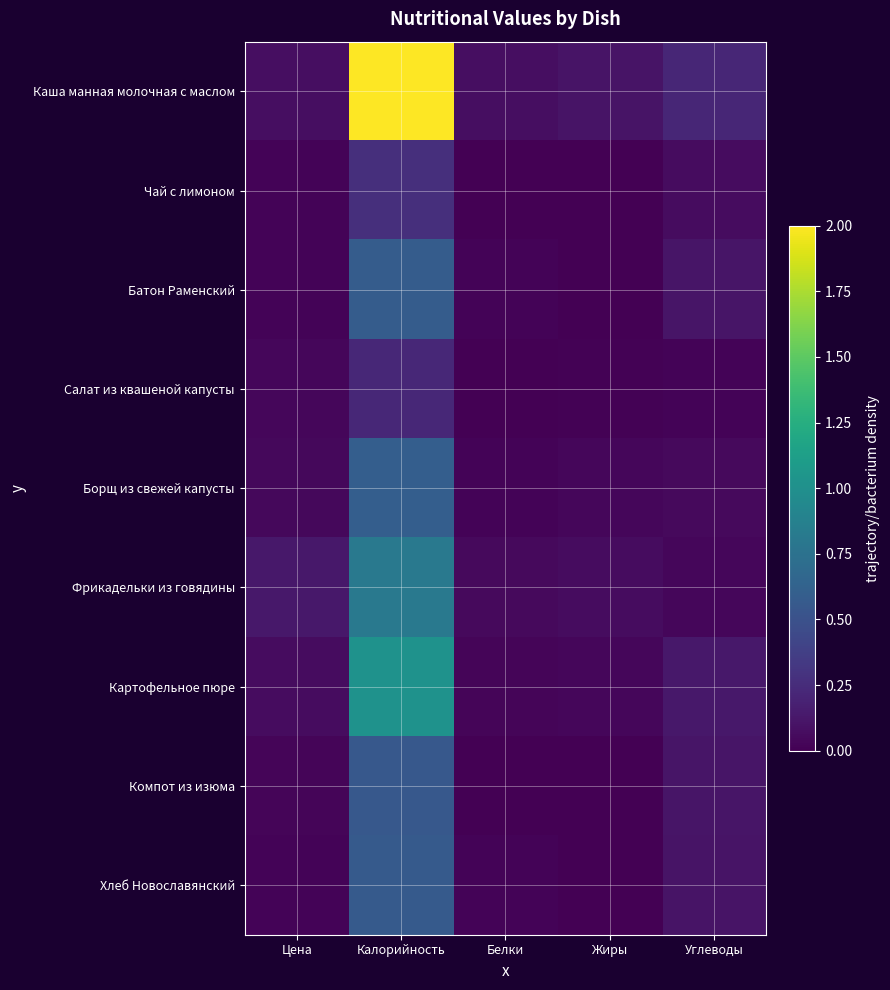

Rank the series by their maximum value, from lowest to highest.

Салат из квашеной капусты, Чай с лимоном, Компот из изюма, Хлеб Новославянский, Батон Раменский, Борщ из свежей капусты, Фрикадельки из говядины, Картофельное пюре, Каша манная молочная с маслом